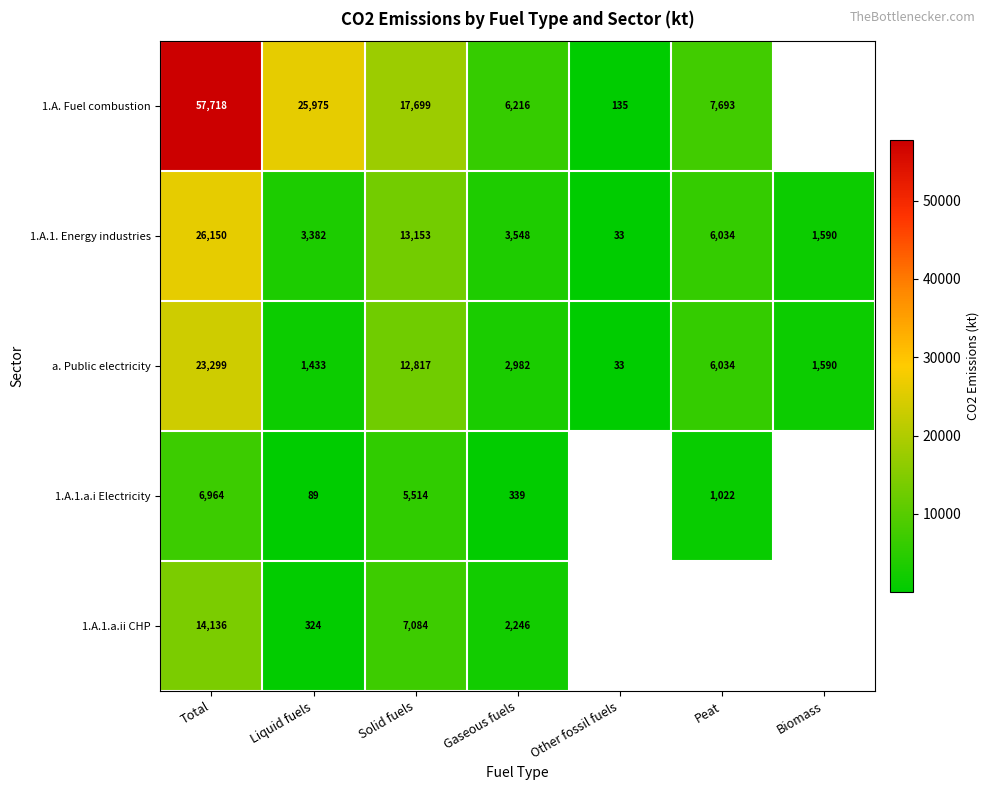

Is the value of 1.A.1. Energy industries at Peat greater than the value of a. Public electricity at Other fossil fuels?

Yes